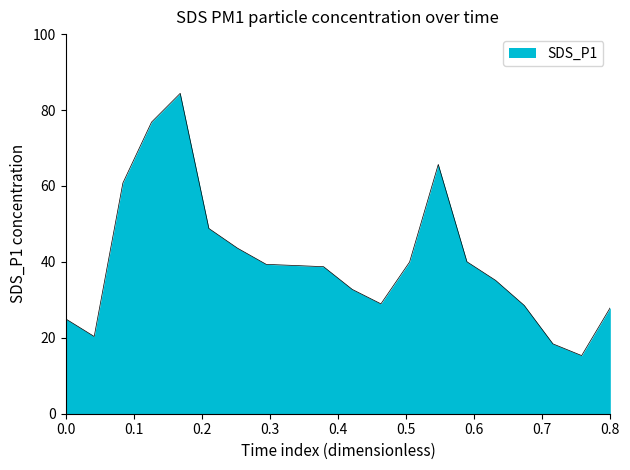

What is the minimum value shown in the chart?

15.3